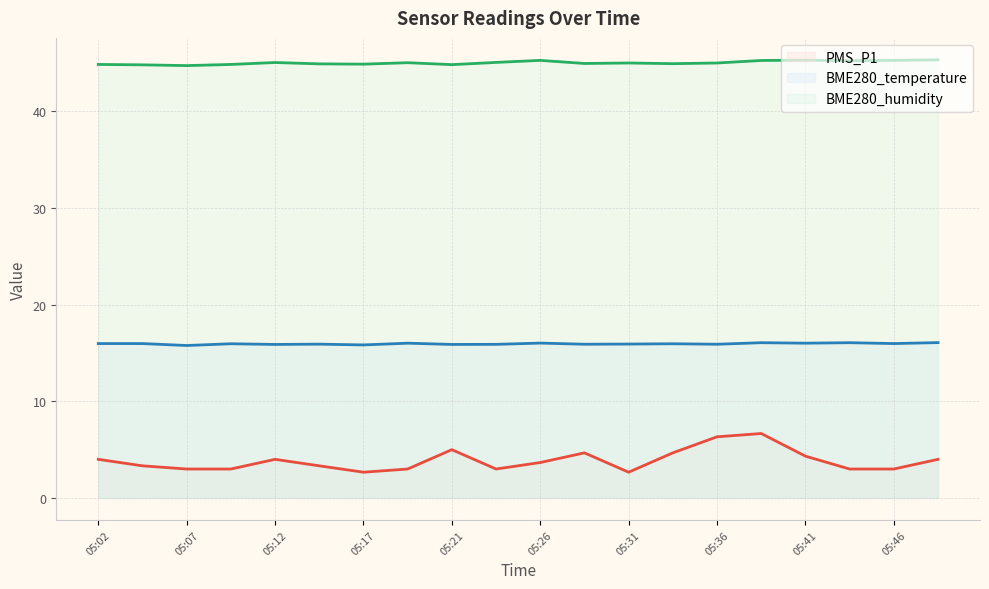

Rank the series by their average value, from lowest to highest.

PMS_P1, BME280_temperature, BME280_humidity